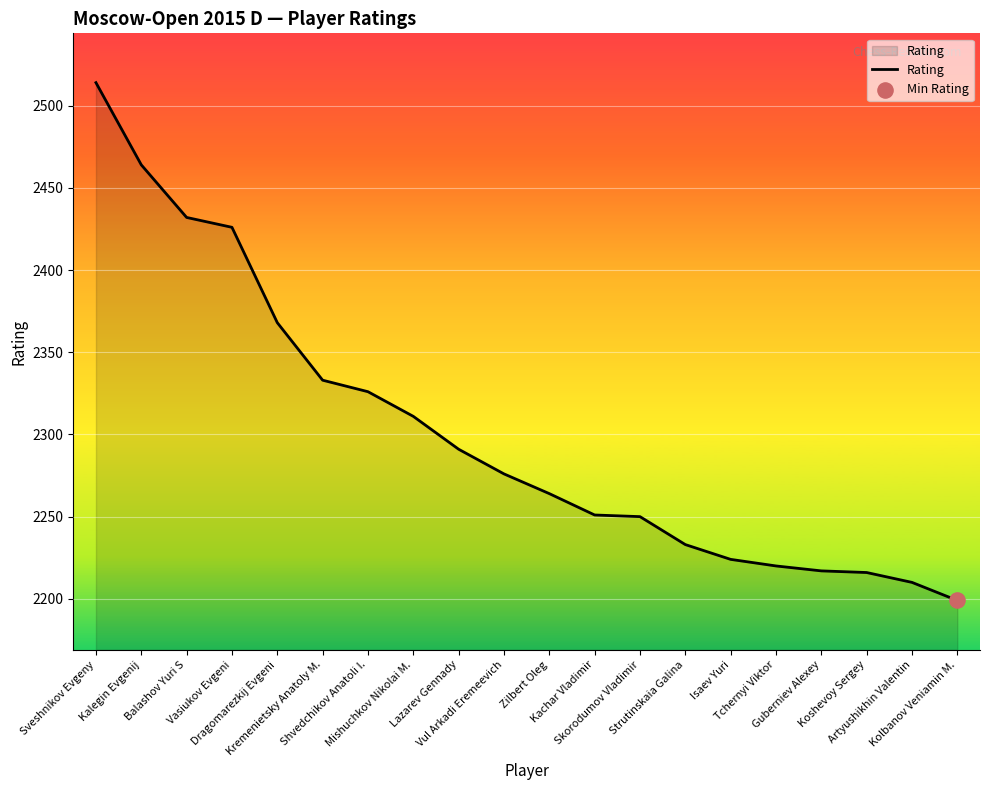

What is the change in value from Shvedchikov Anatoli I. to Lazarev Gennady?

-35